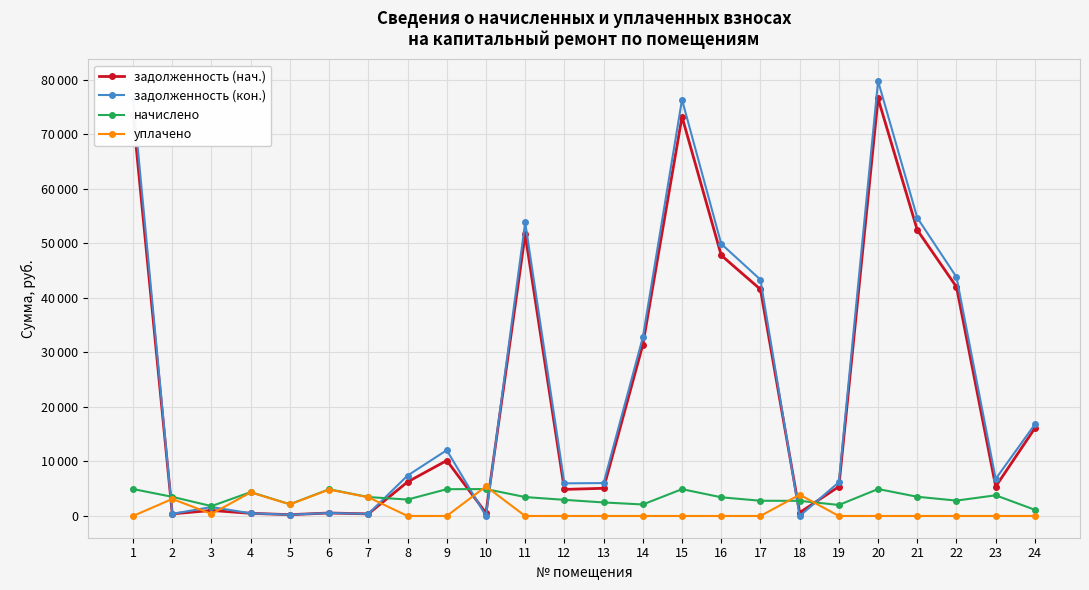

Is this an area chart (filled region under the line)?

No